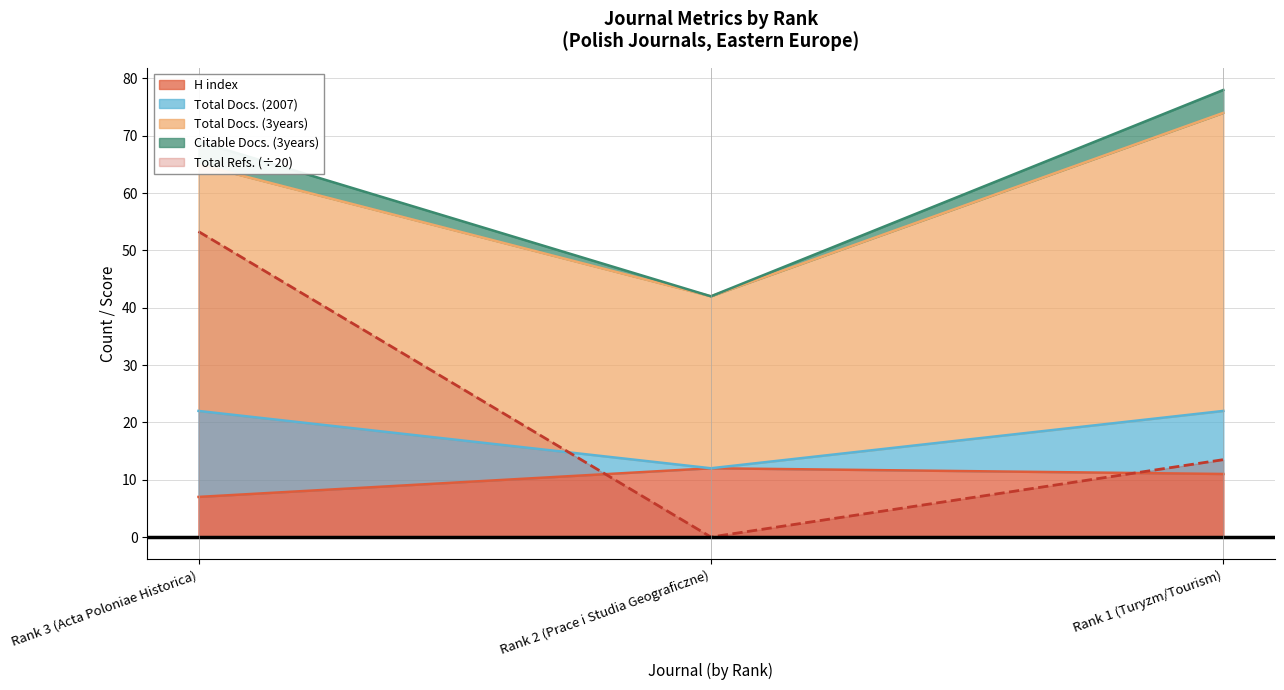

What is the label of the 1st point from the right?

Rank 1 (Turyzm/Tourism)